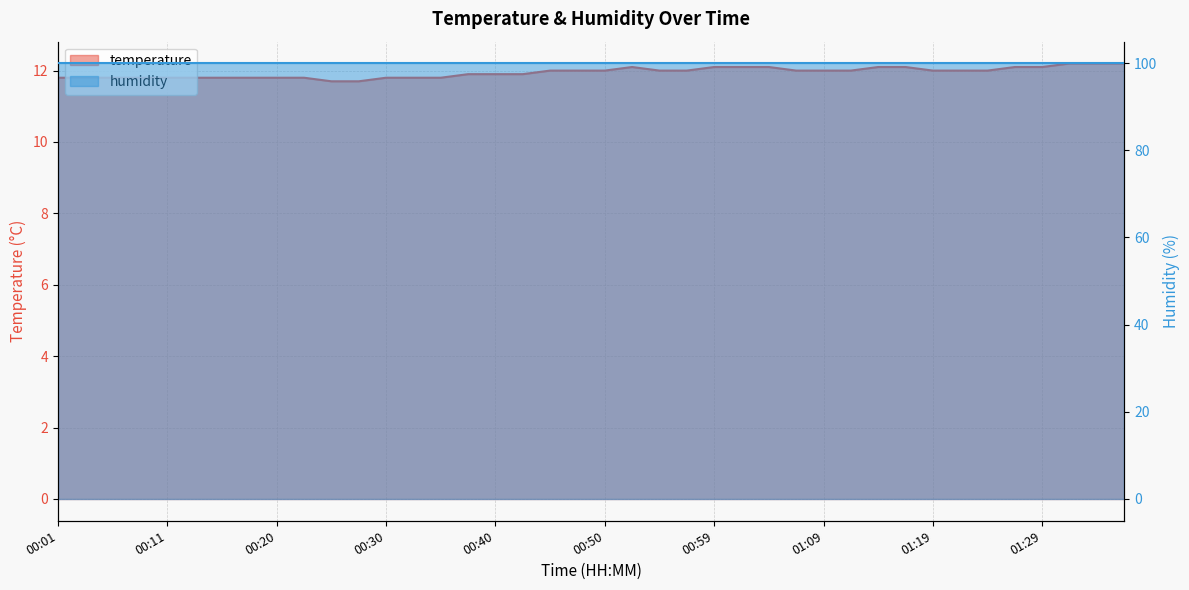

Count the values in the range 11 to 12.

29